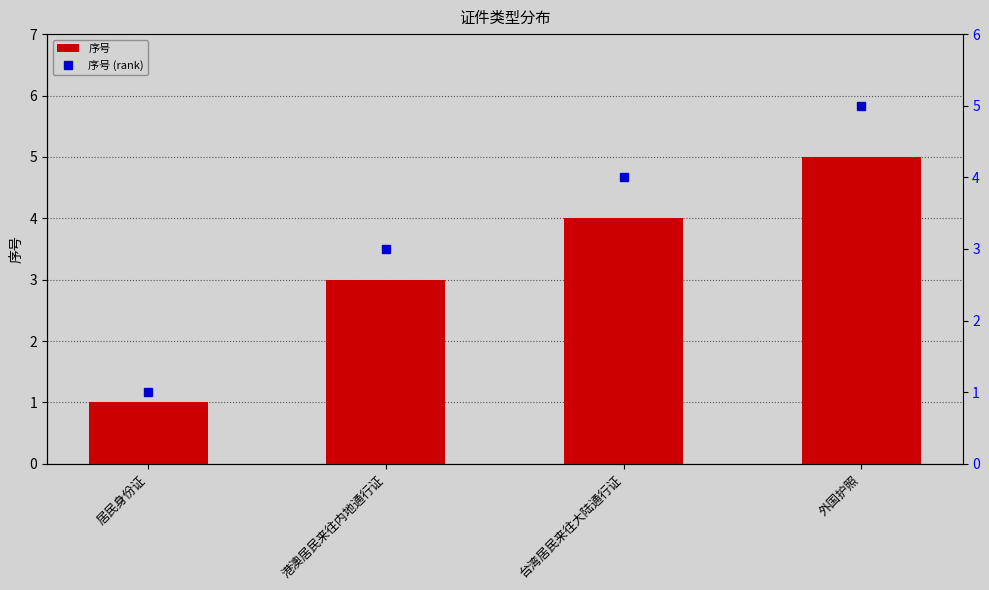

What is the value of the 序号 bar at the 2nd from the left?

3